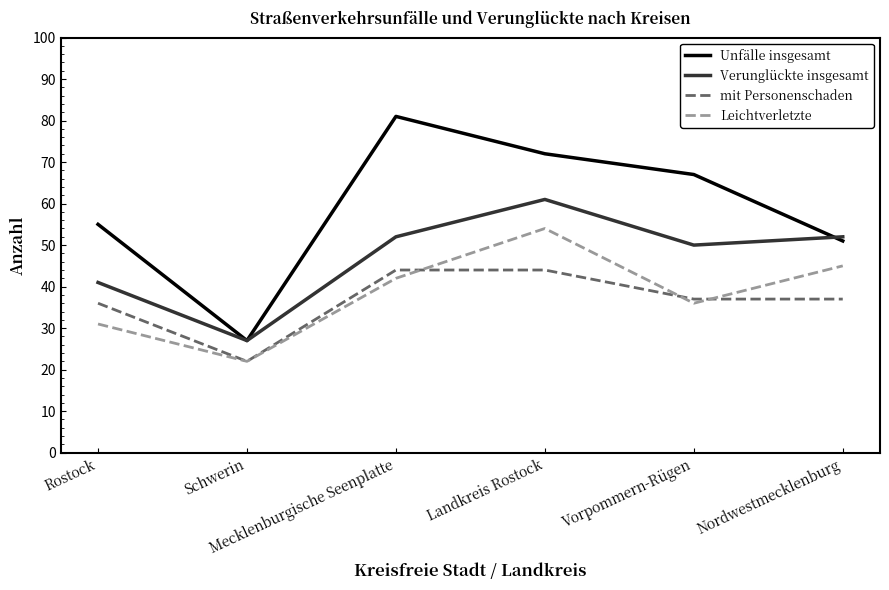

Which series has the widest spread of values?

Unfälle insgesamt